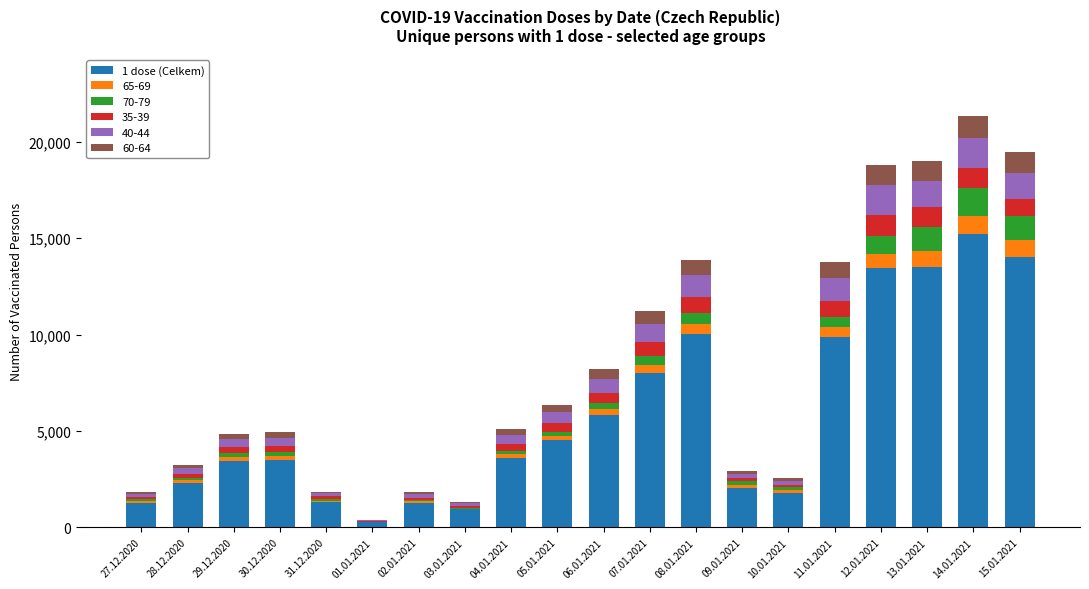

True or false: 1 dose (Celkem) has a value of 7990 at 07.01.2021.

True